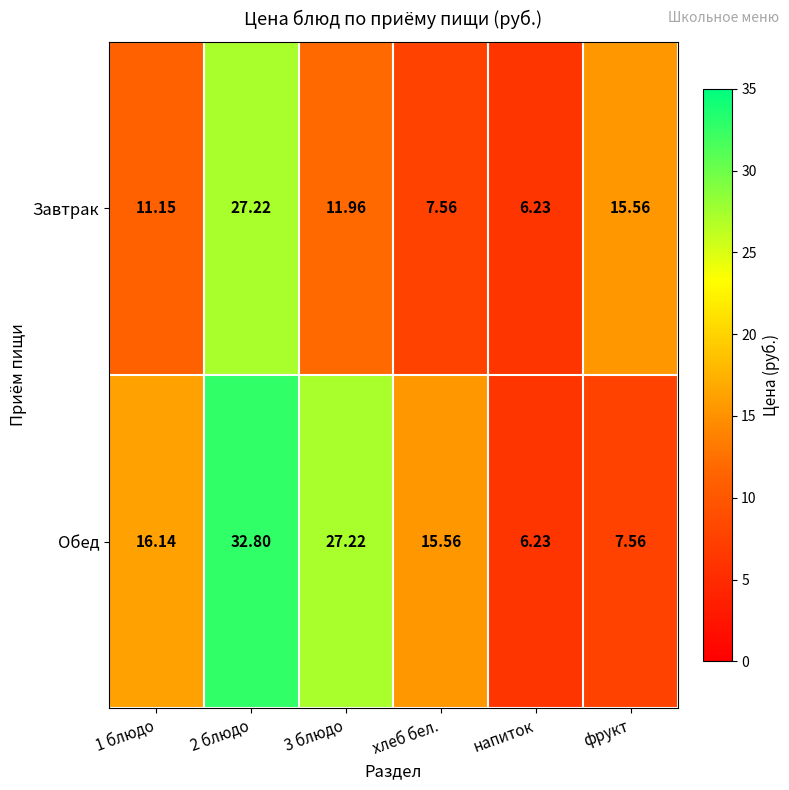

Rank the series by their maximum value, from lowest to highest.

Завтрак, Обед